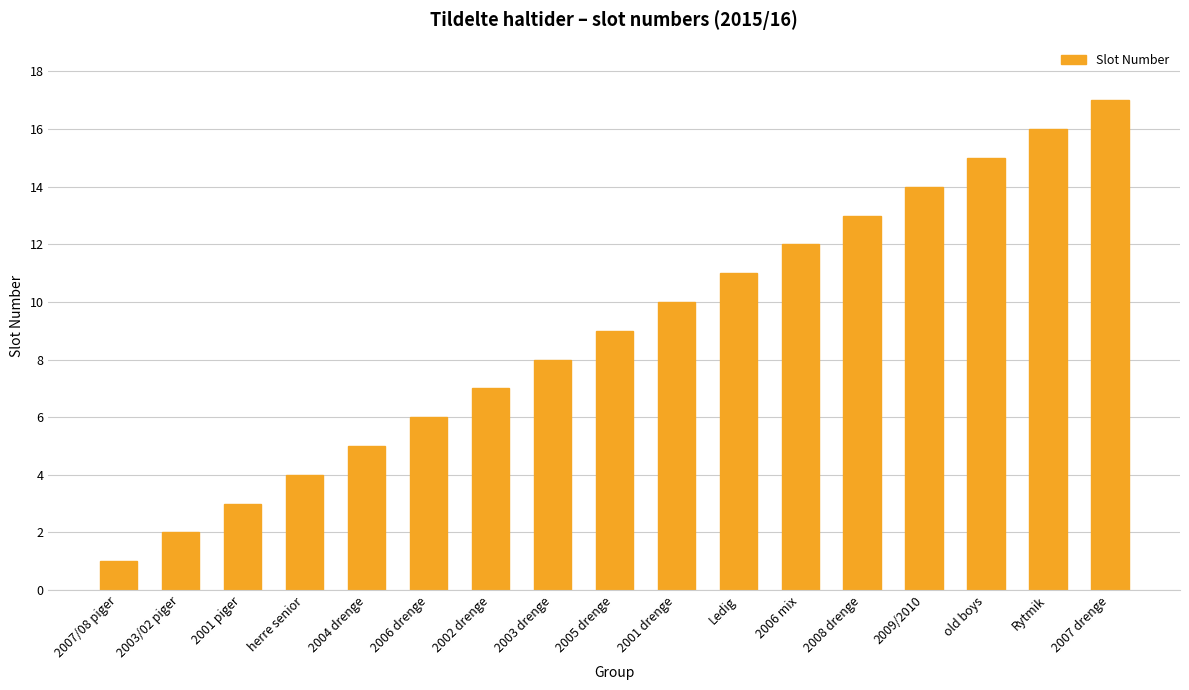

What is the approximate value at 2007 drenge, to the nearest 10?

20